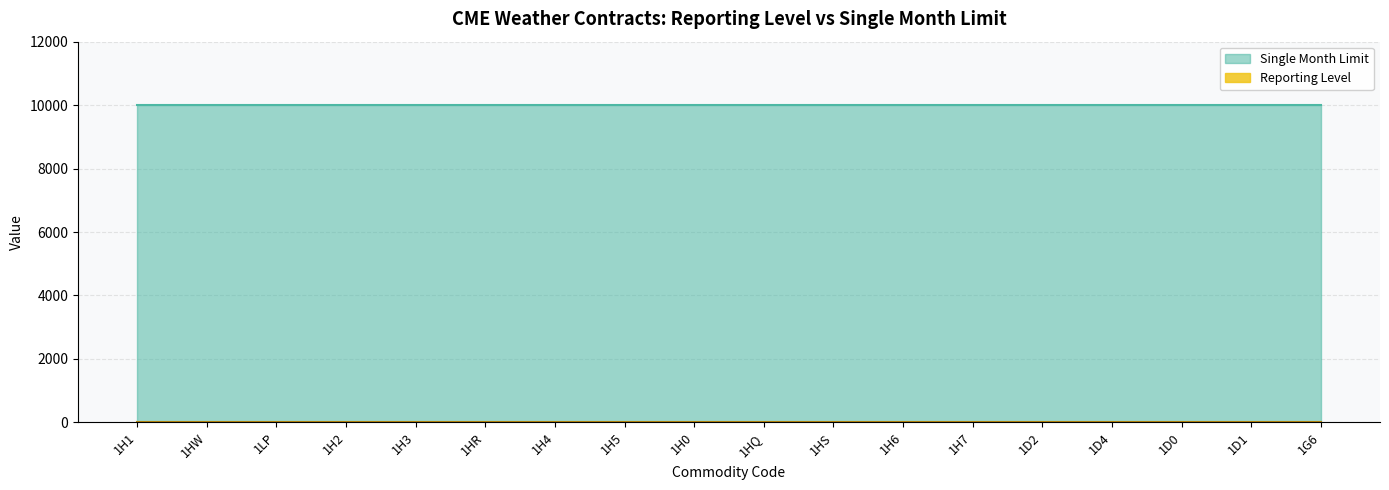

True or false: Reporting Level has more than 1 interior local peaks.

False